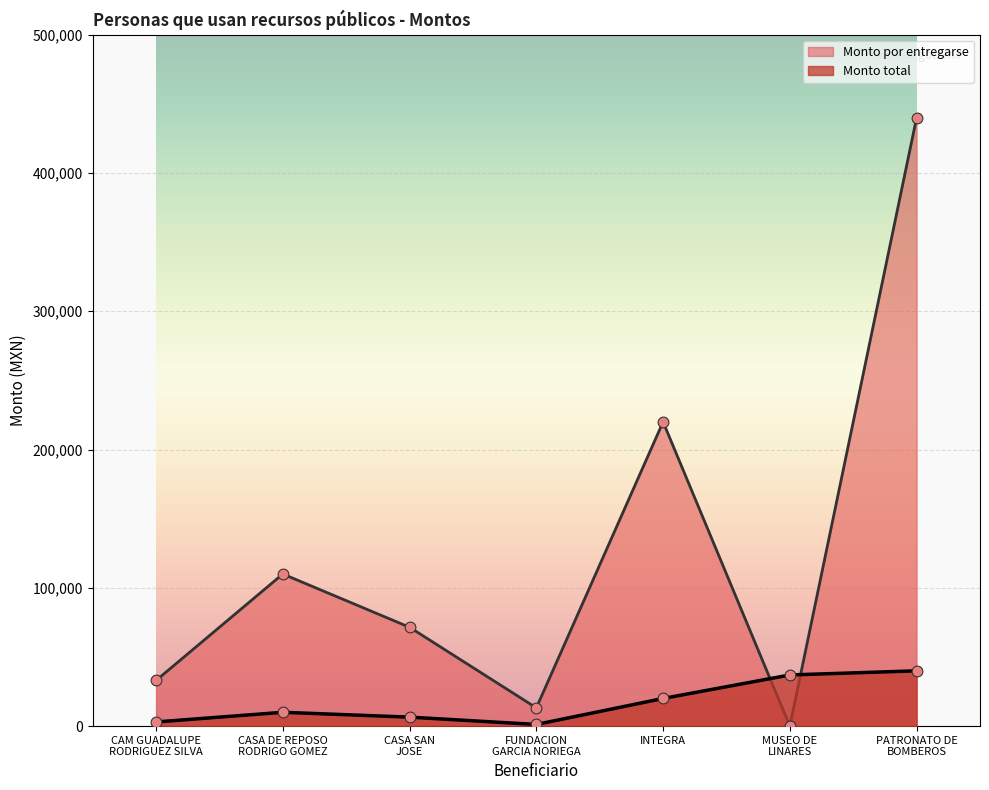

At how many categories does at least one series exceed 387641?

1